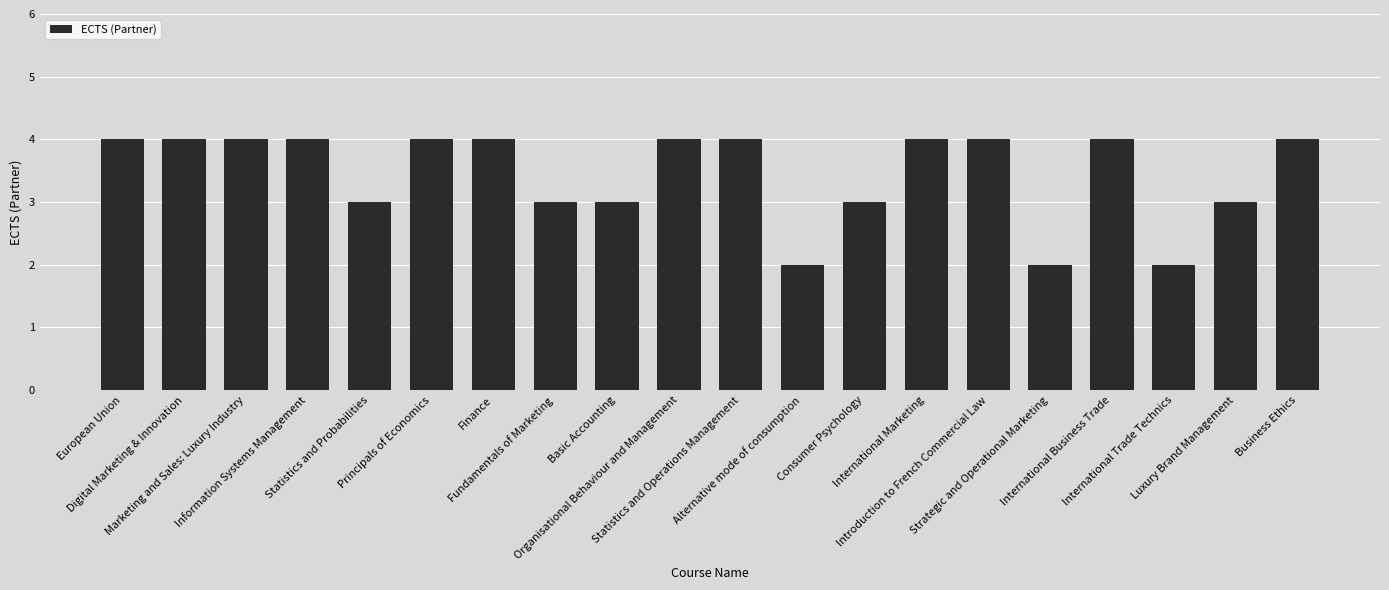

What is the maximum value shown in the chart?

4